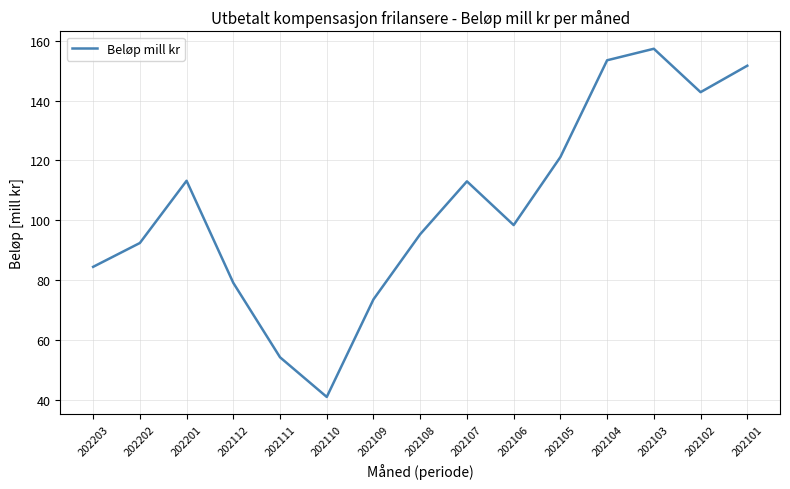

Is it true that the value at 202105 is 54.1?

False